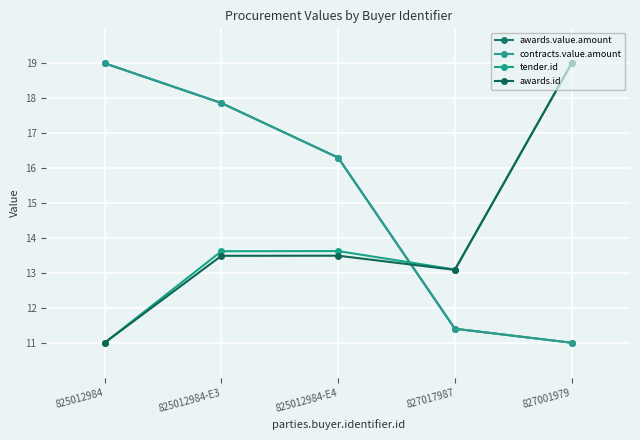

What is the difference between the maximum and second lowest values in the tender.id series?

5.9